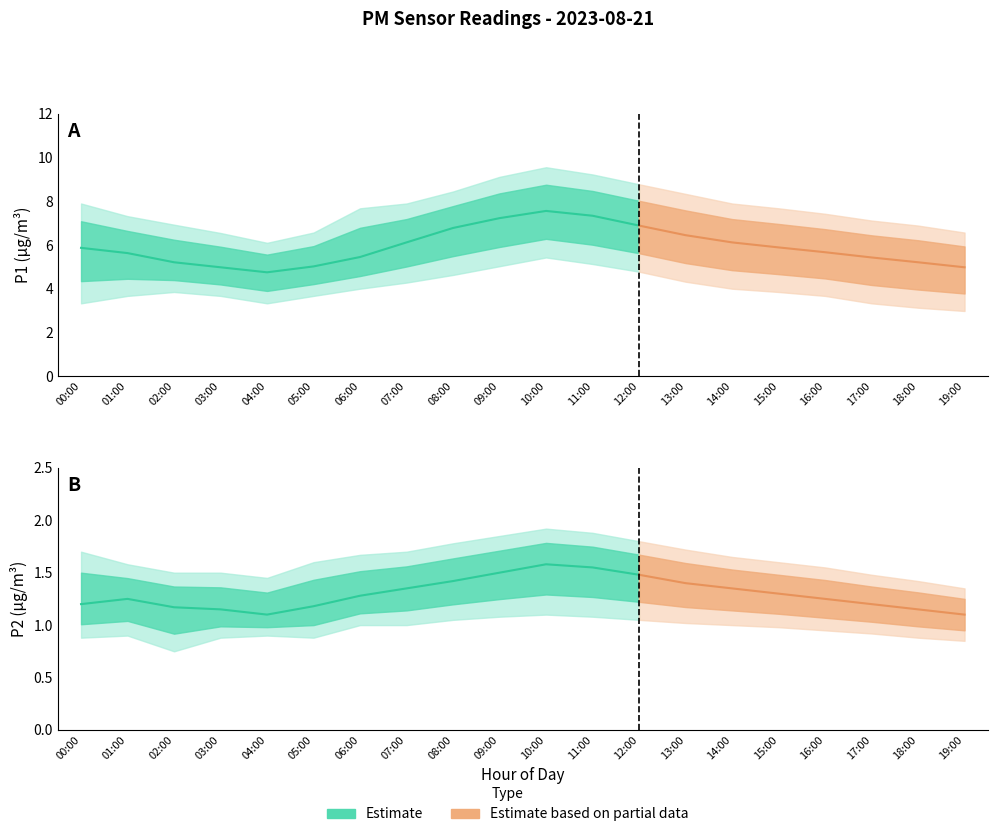

What is the difference between the second highest and second lowest values in the P1_lower series?

2.0